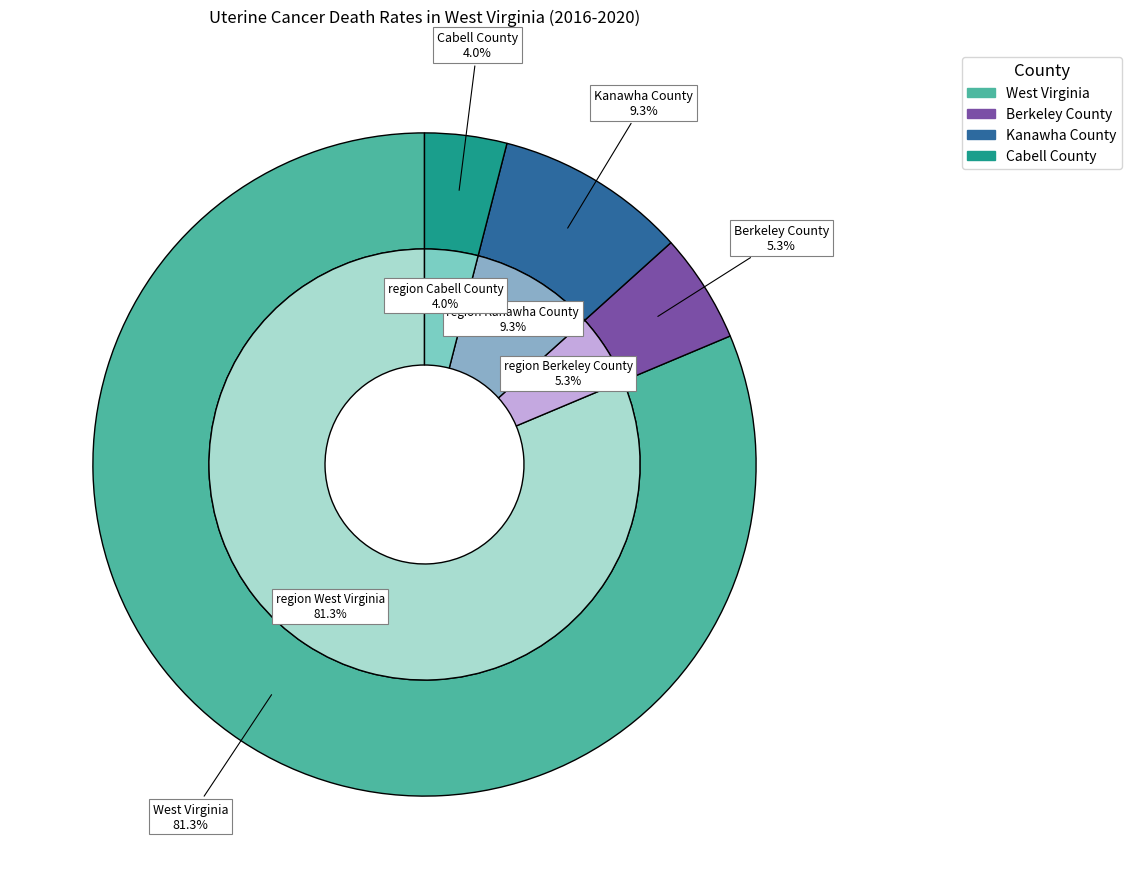

Between Kanawha County and Berkeley County, which is larger?

Kanawha County